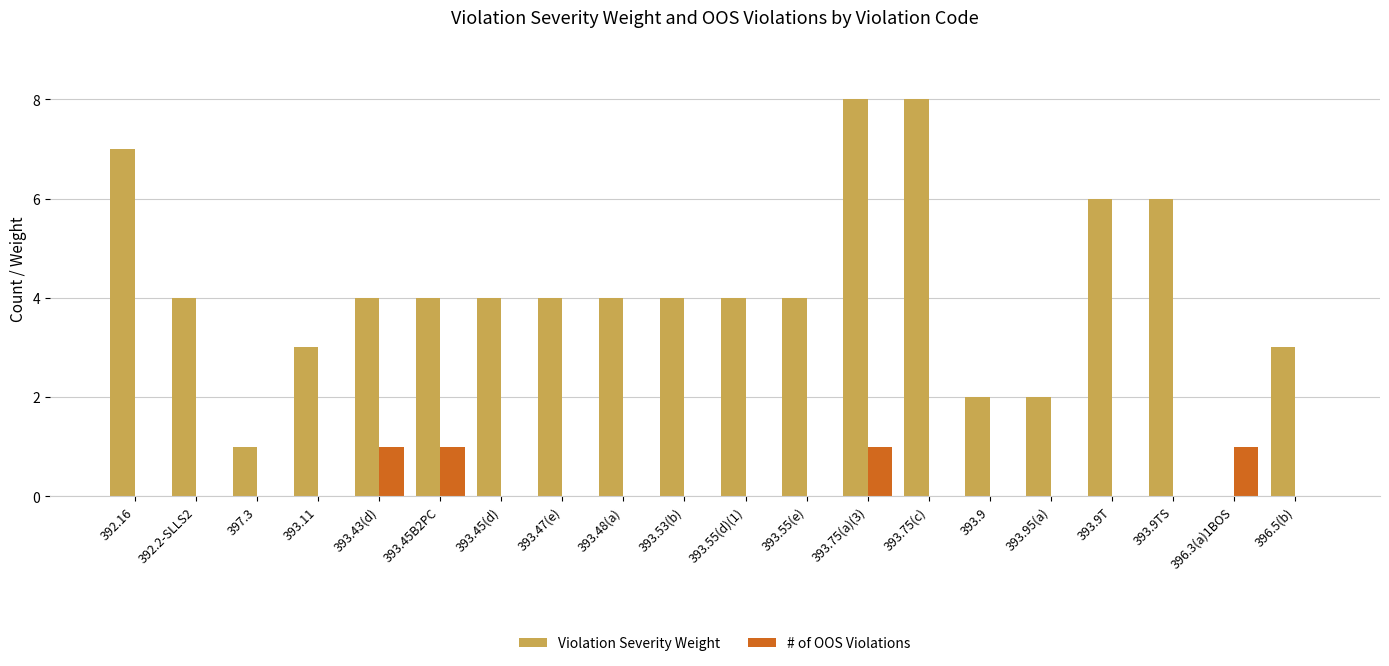

Is it true that Violation Severity Weight equals 4 at 393.45B2PC?

True